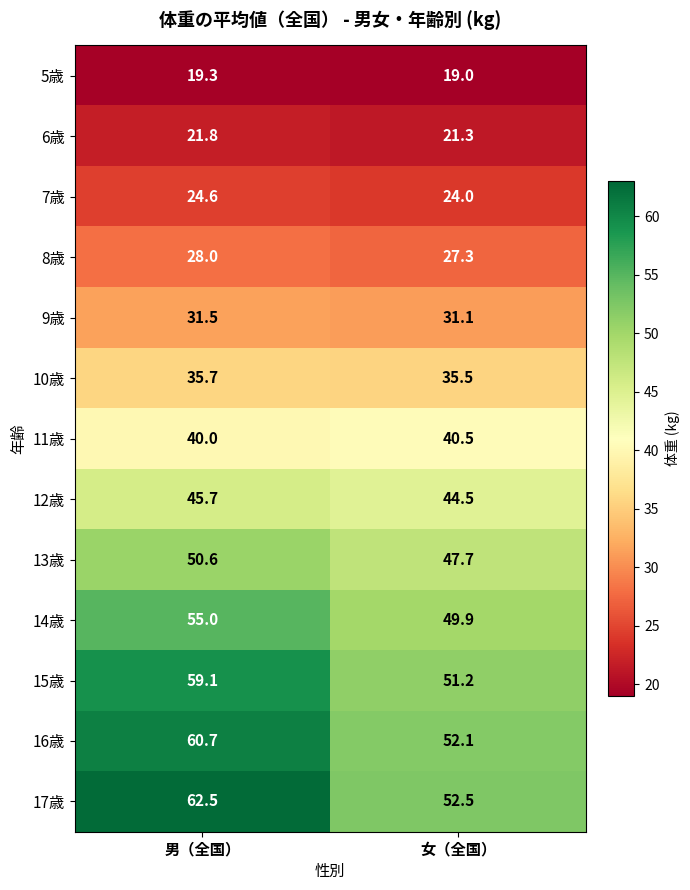

Which category has the lowest value across all series?

女（全国）